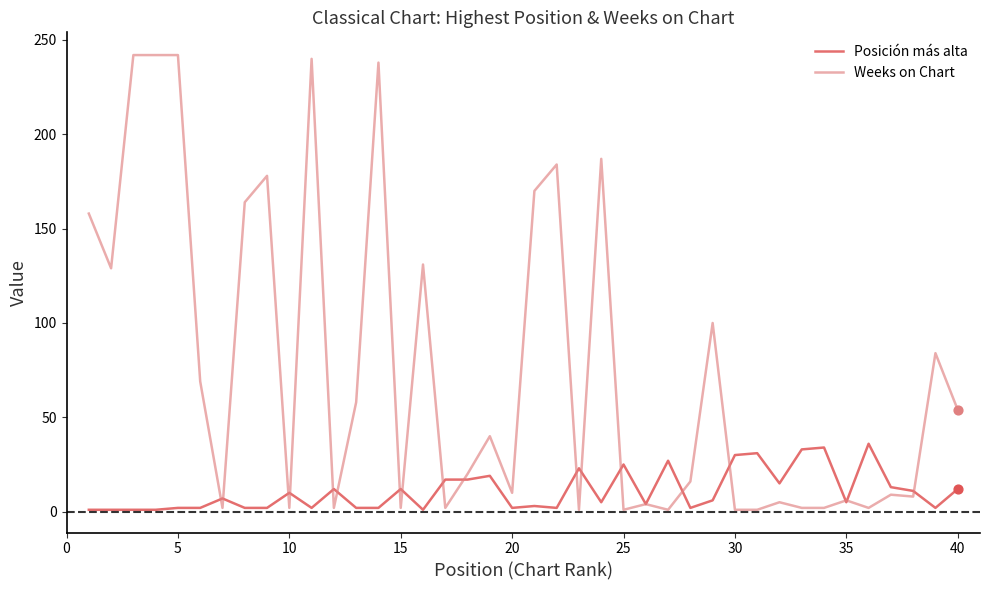

Which series has the largest total across all categories?

Weeks on Chart